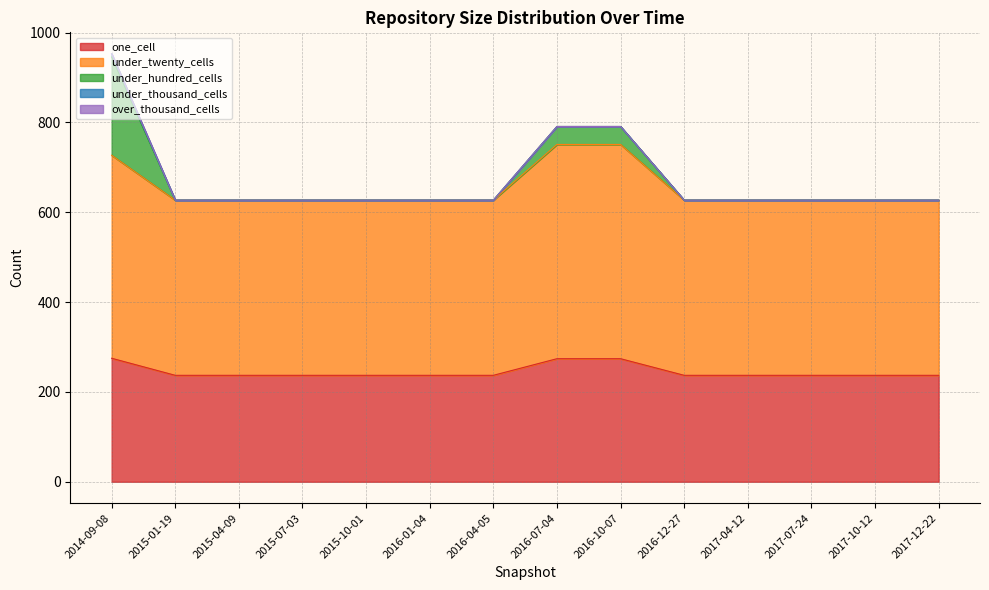

How many lines are shown in the chart?

5